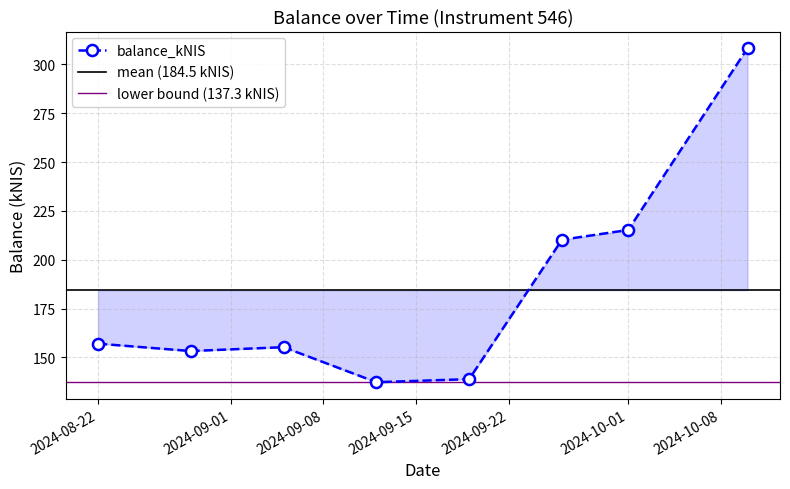

How many points are higher than both their immediate neighbors (excluding endpoints)?

1